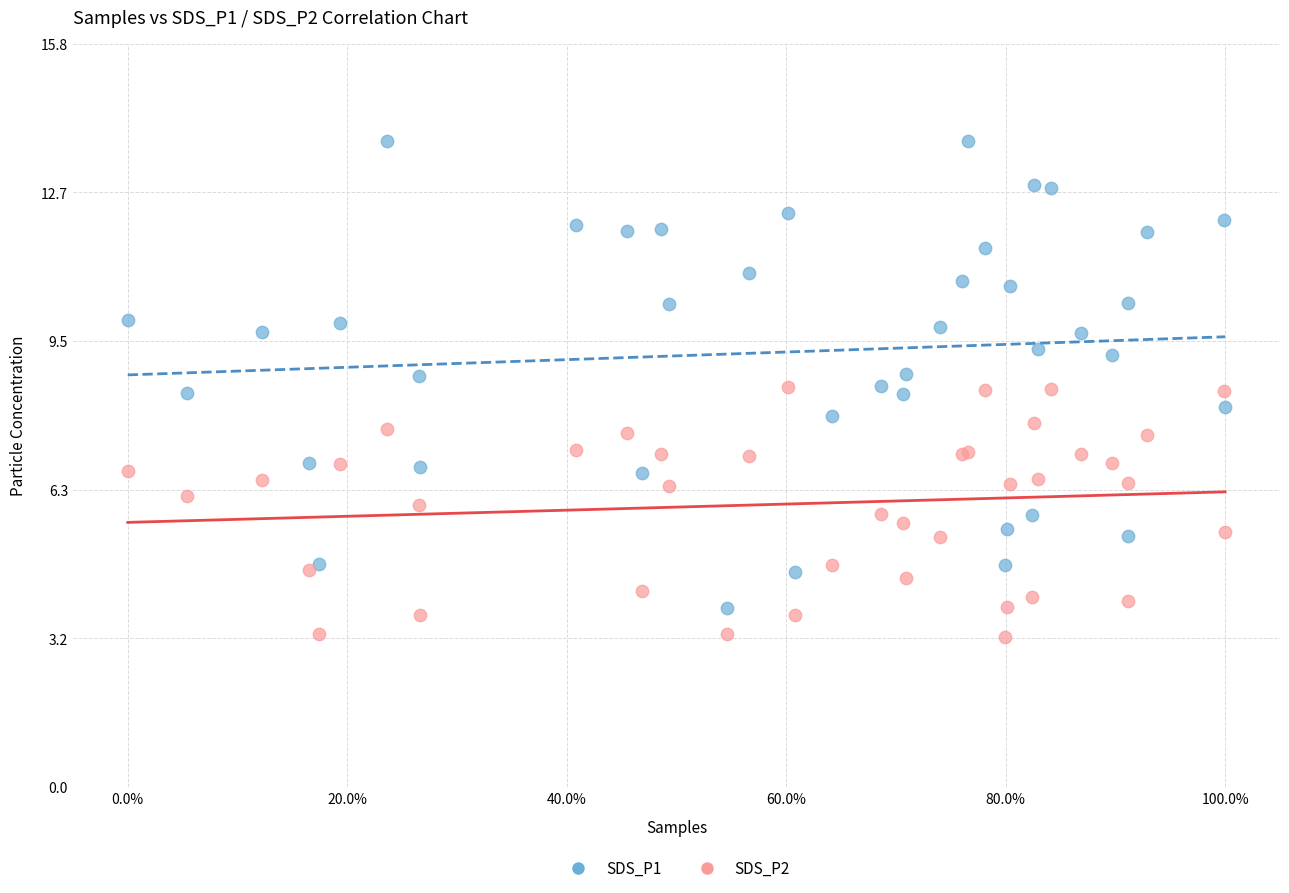

What are all the series names shown in the legend?

SDS_P1, SDS_P2